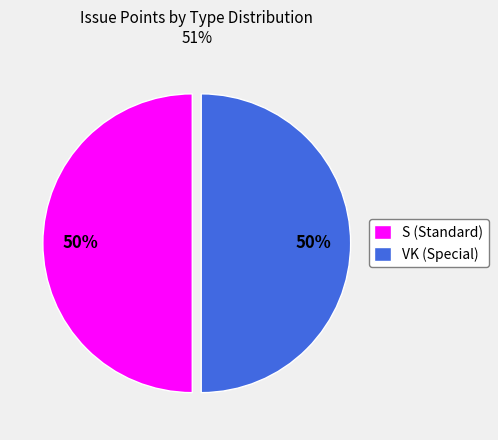

Is the sum of VK (Special) and S (Standard) greater than half?

Yes